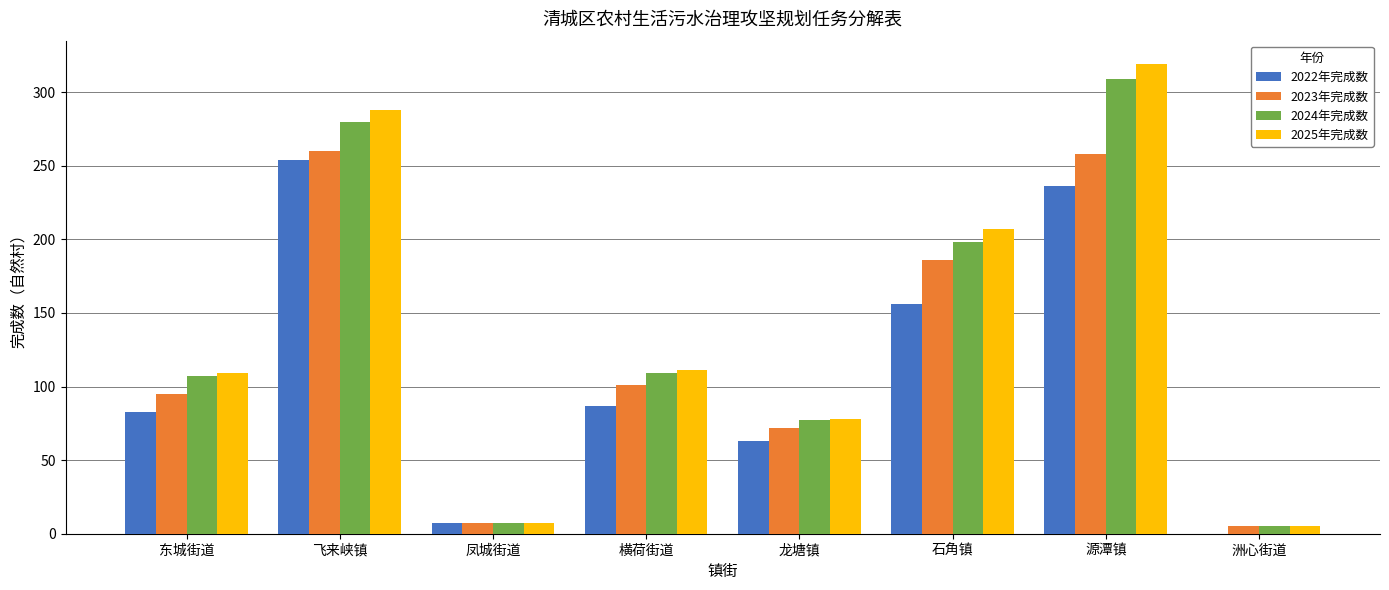

Reading left to right, extract all data points from this chart.

2022年完成数: 东城街道=83	飞来峡镇=254	凤城街道=7	横荷街道=87	龙塘镇=63	石角镇=156	源潭镇=236	洲心街道=0
2023年完成数: 东城街道=95	飞来峡镇=260	凤城街道=7	横荷街道=101	龙塘镇=72	石角镇=186	源潭镇=258	洲心街道=5
2024年完成数: 东城街道=107	飞来峡镇=280	凤城街道=7	横荷街道=109	龙塘镇=77	石角镇=198	源潭镇=309	洲心街道=5
2025年完成数: 东城街道=109	飞来峡镇=288	凤城街道=7	横荷街道=111	龙塘镇=78	石角镇=207	源潭镇=319	洲心街道=5